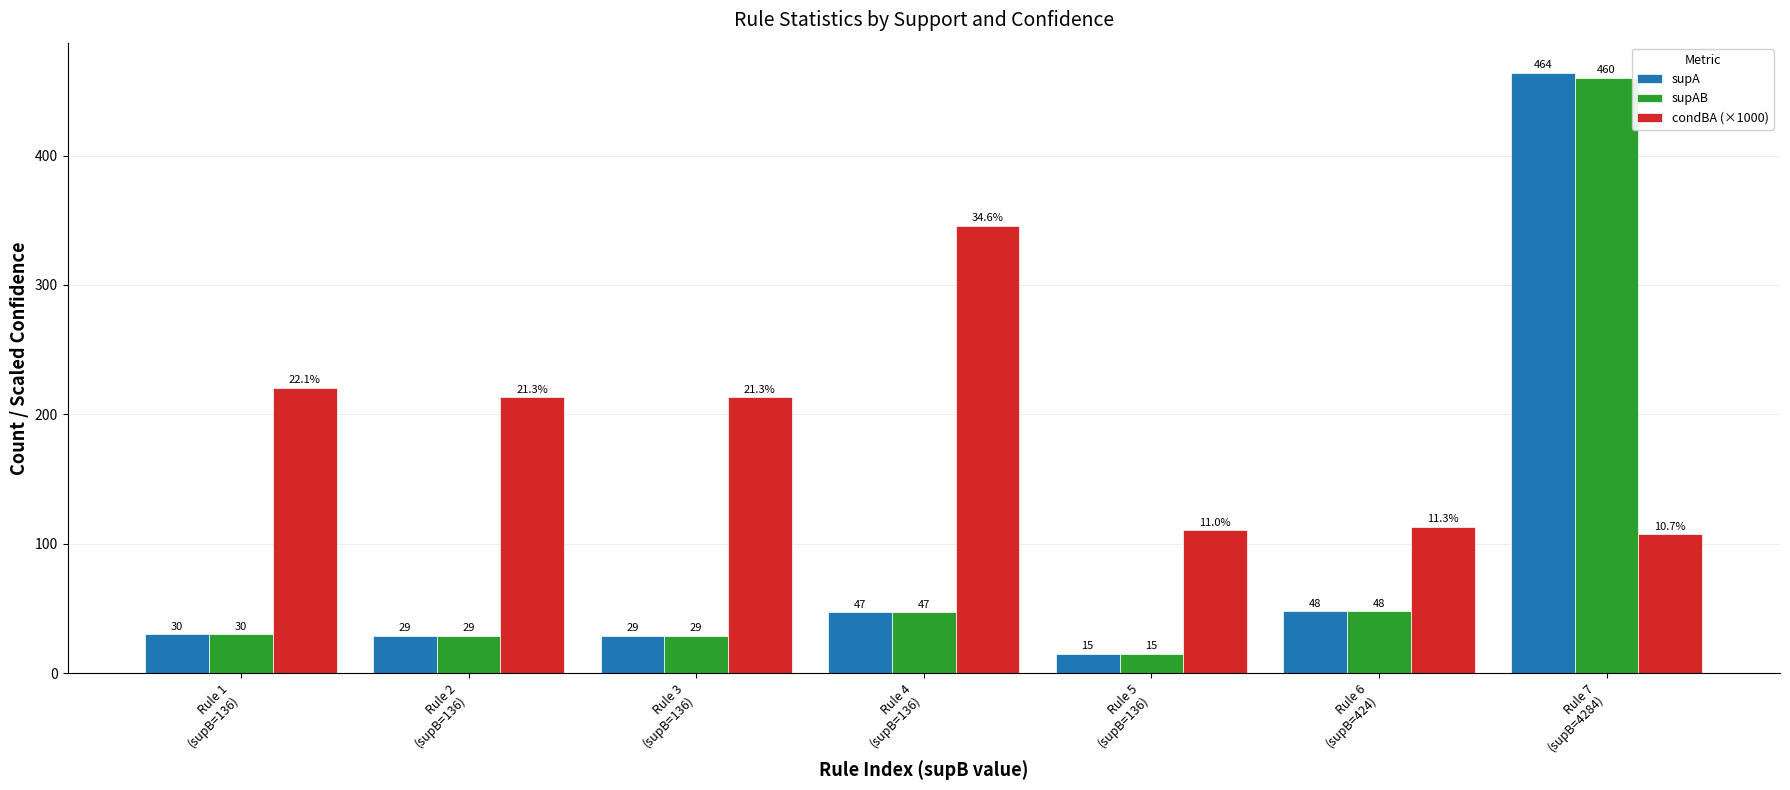

What is the average value of the condBA (×1000) series?

189.1